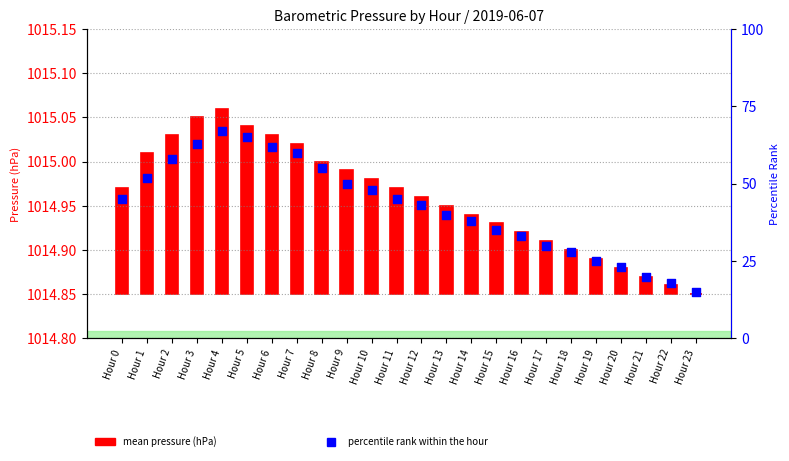

Which has a higher value, Hour 17 or Hour 19?

Hour 17